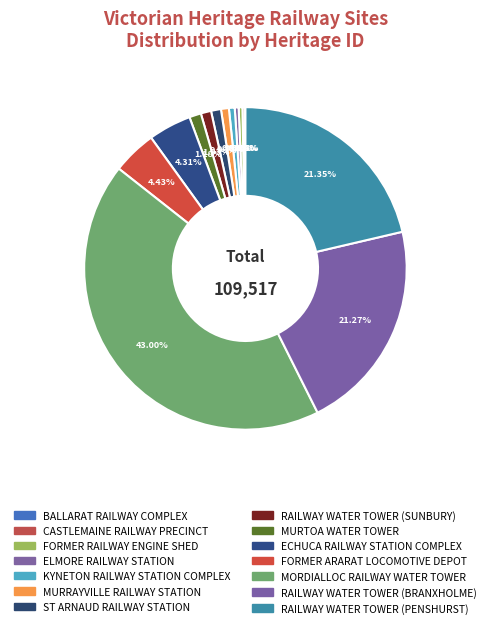

To the nearest percent, what is the difference between the largest and smallest slice percentages?

43%